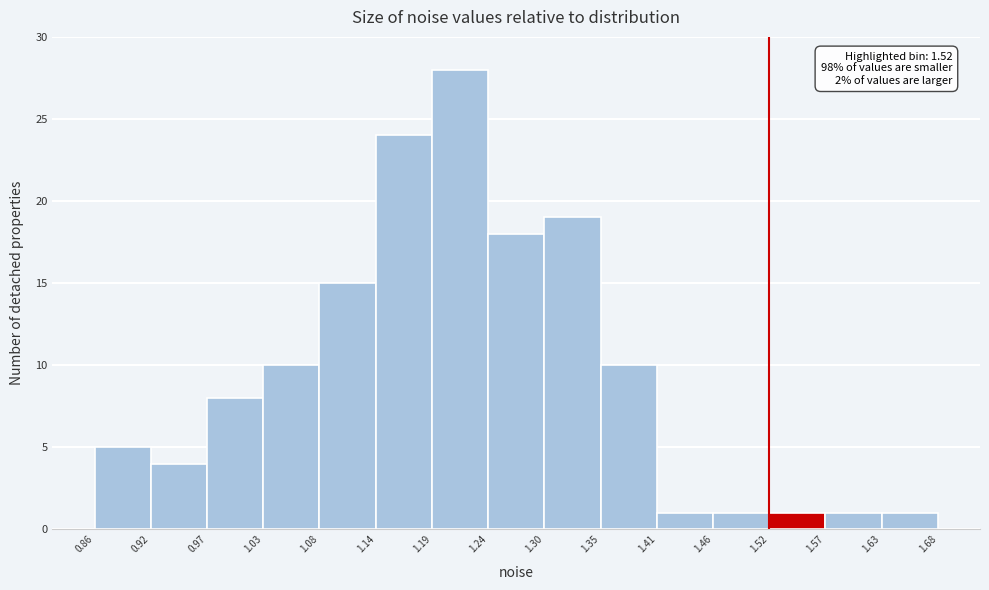

Over which range of the x-axis is the bar tallest?

1.19 to 1.24